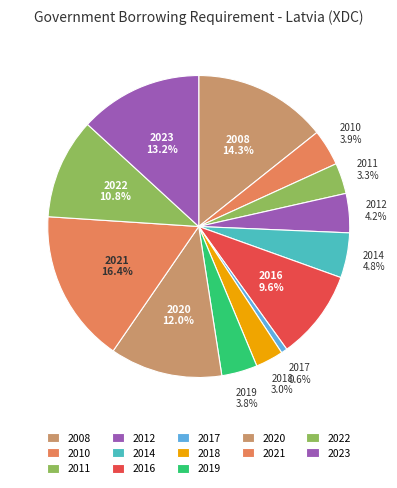

True or false: 2010 accounts for 4% of the total.

True